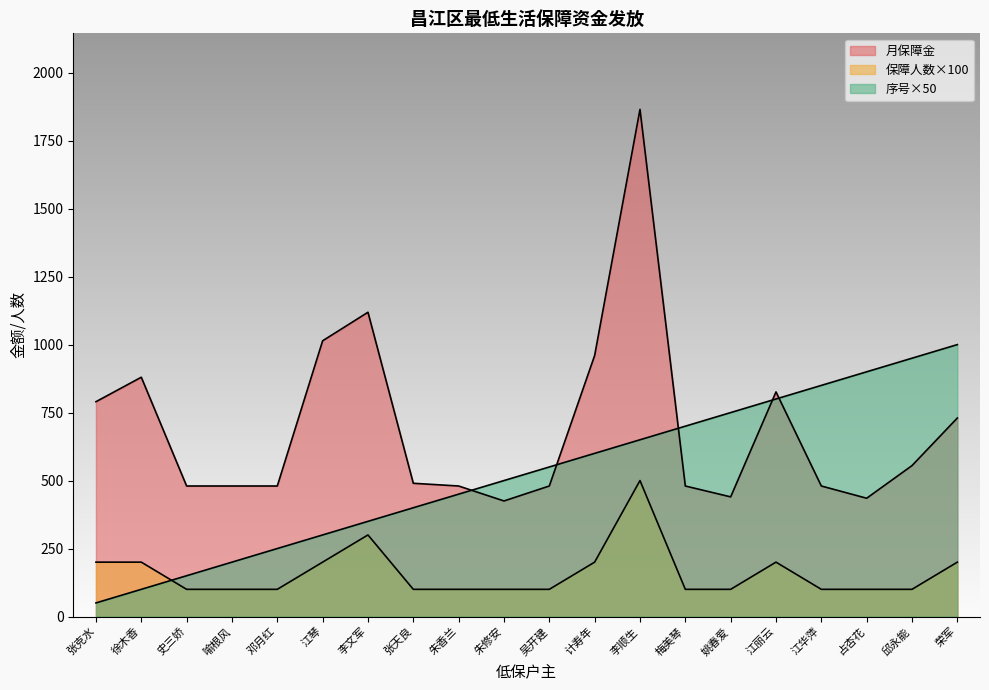

True or false: 保障人数 and 月保障金 intersect in this chart.

False